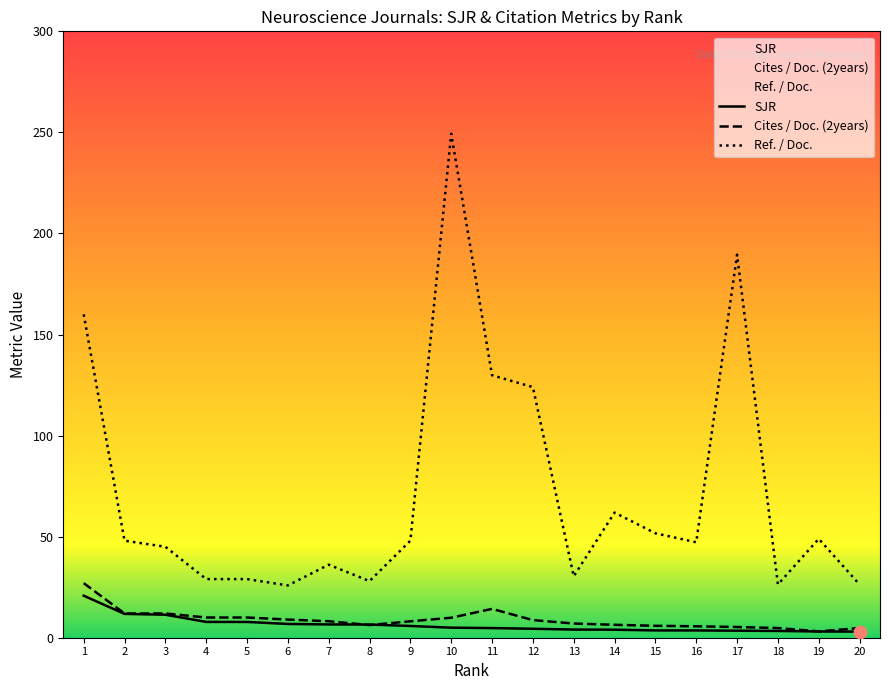

Is the value of Ref. / Doc. at 2 greater than the value of SJR at 7?

Yes